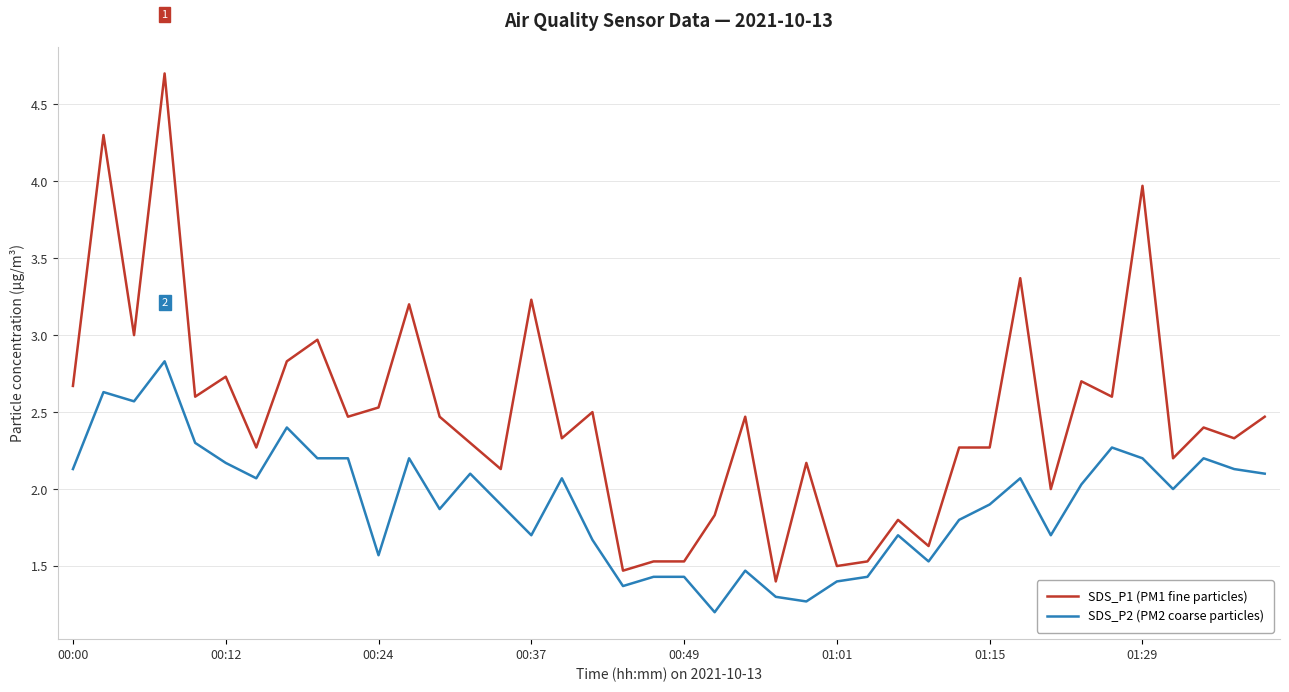

What is the lowest value of the SDS_P1 (PM1 fine particles) series?

1.4